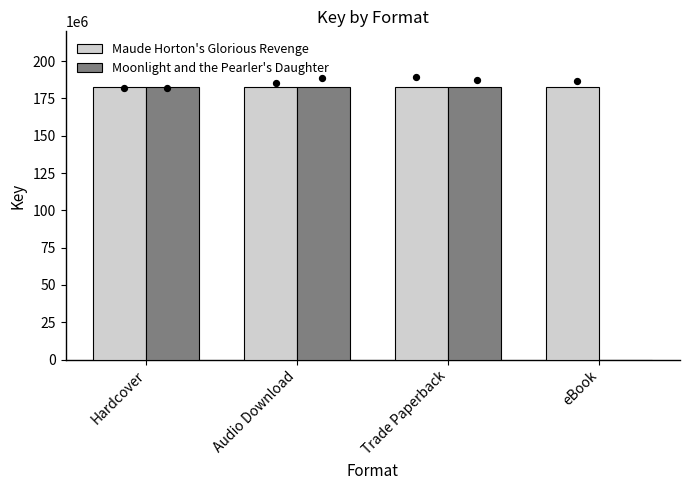

What is the total value across all series at Audio Download?

365347117